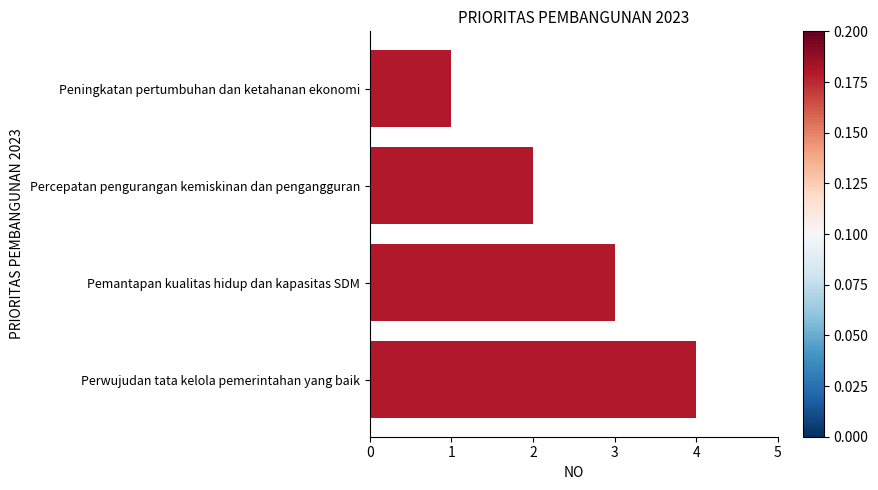

Does the chart contain stacked bars?

No